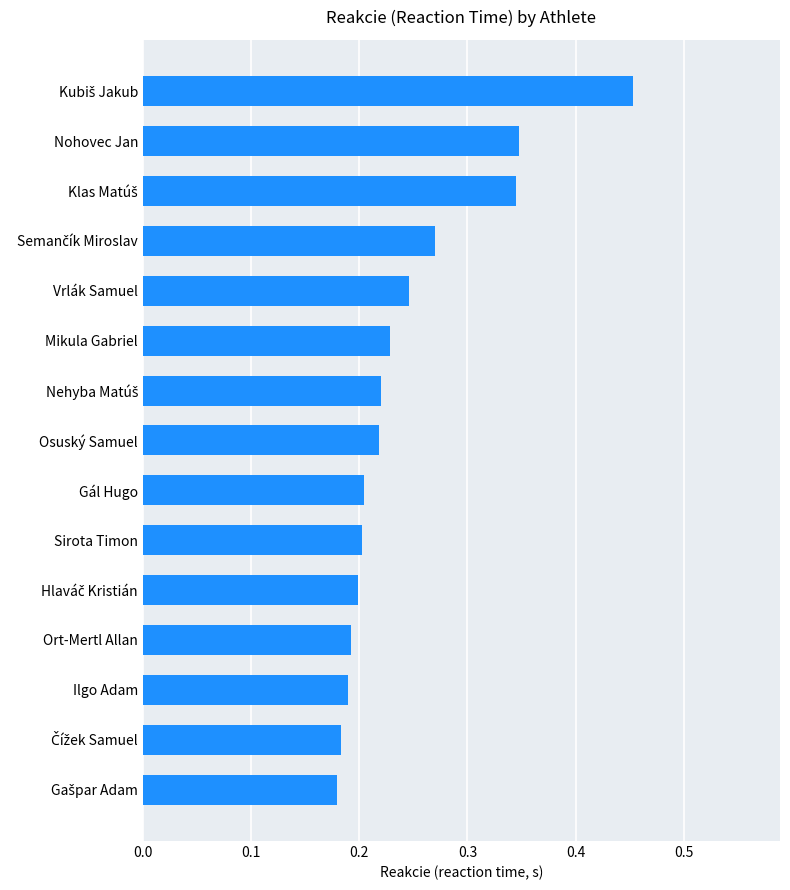

Count the values in the range 0 to 1.

15